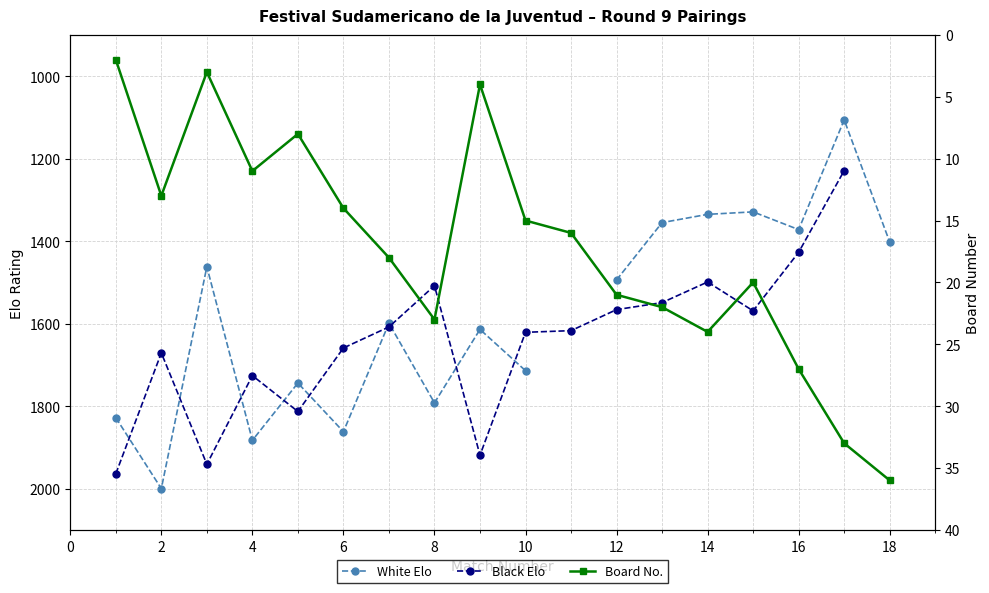

Between 4 and 14, which is larger?

4